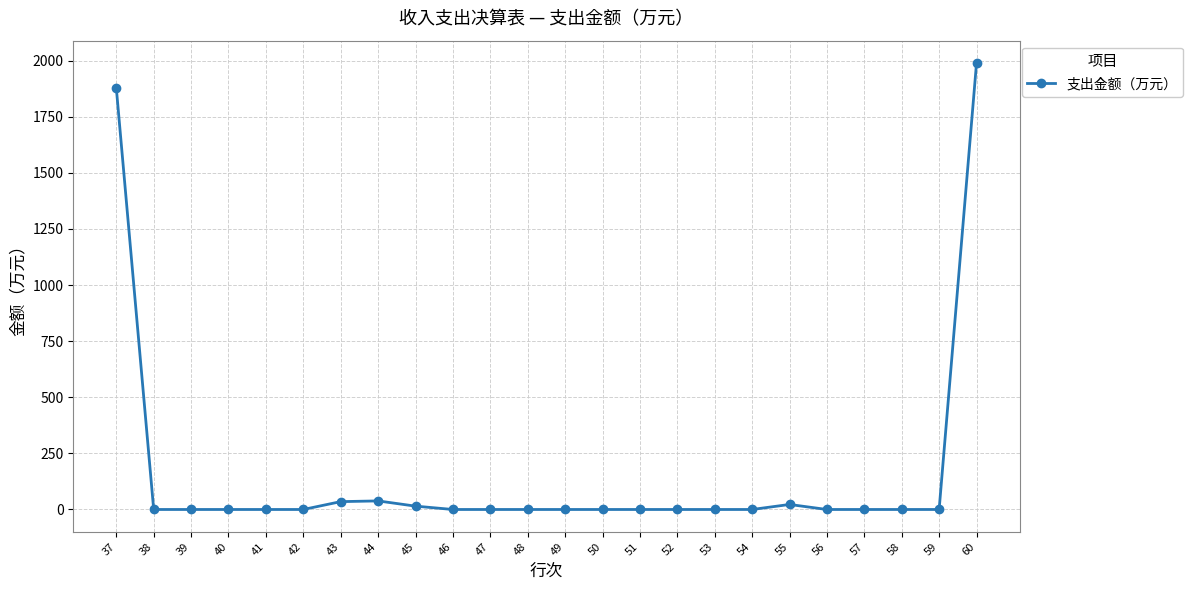

What is the maximum value shown in the chart?

1989.0